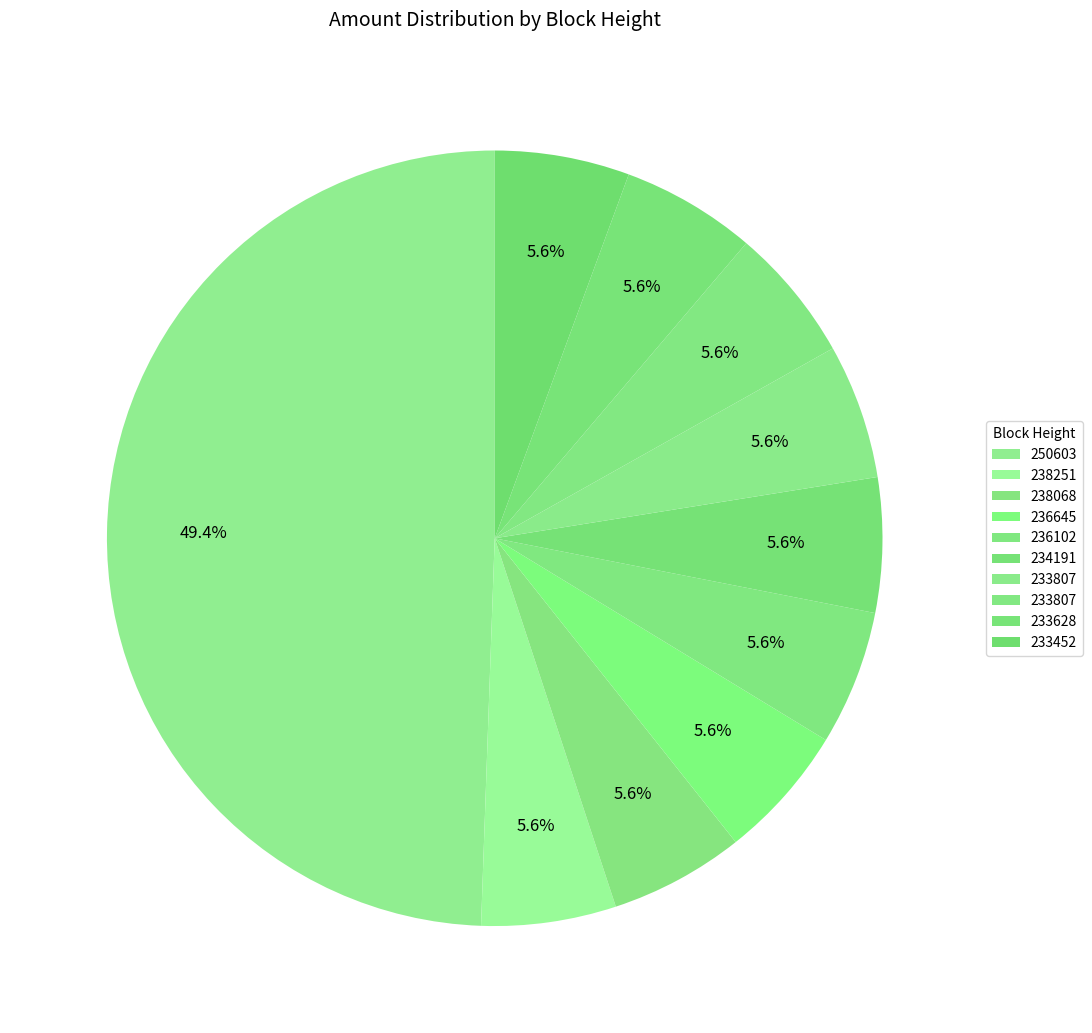

To the nearest percent, what is the average slice percentage?

10%